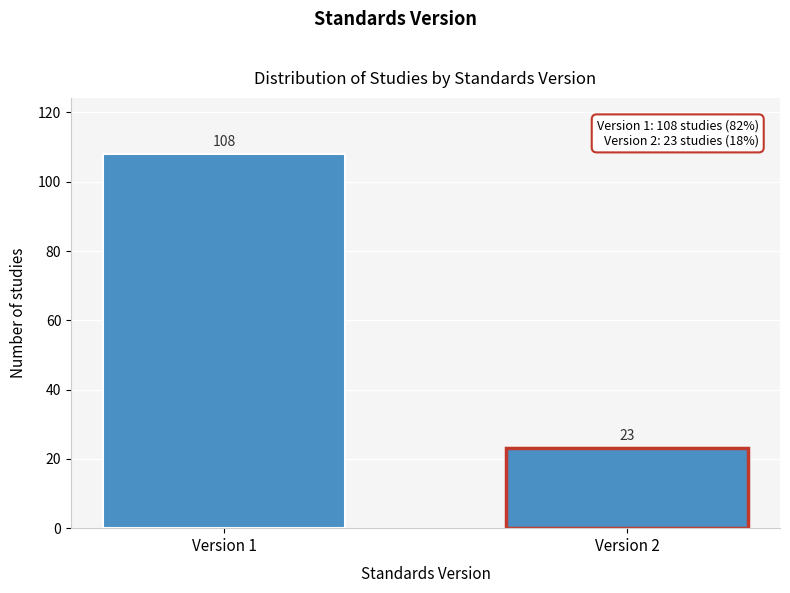

Reading left to right, extract all data points from this chart.

108	23